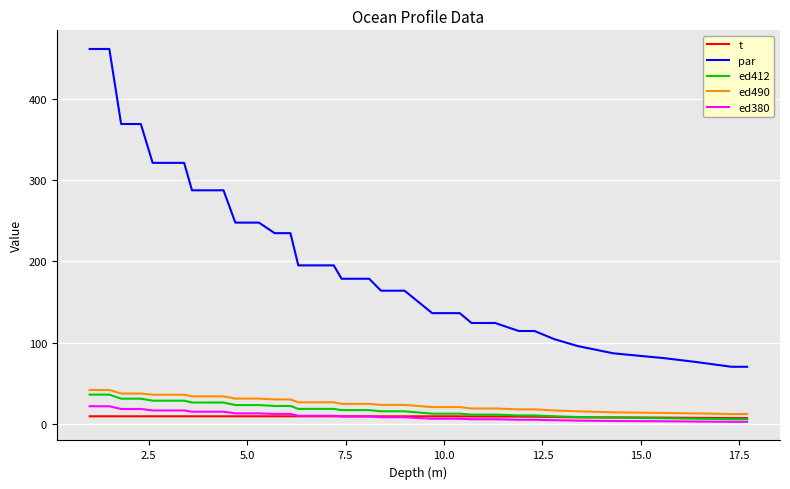

Which series has the largest range (max minus min)?

par